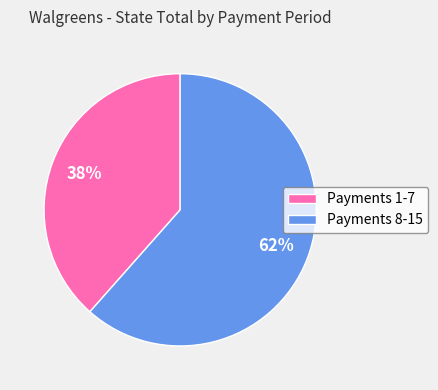

Which slice represents more than half of the pie?

Payments 8-15